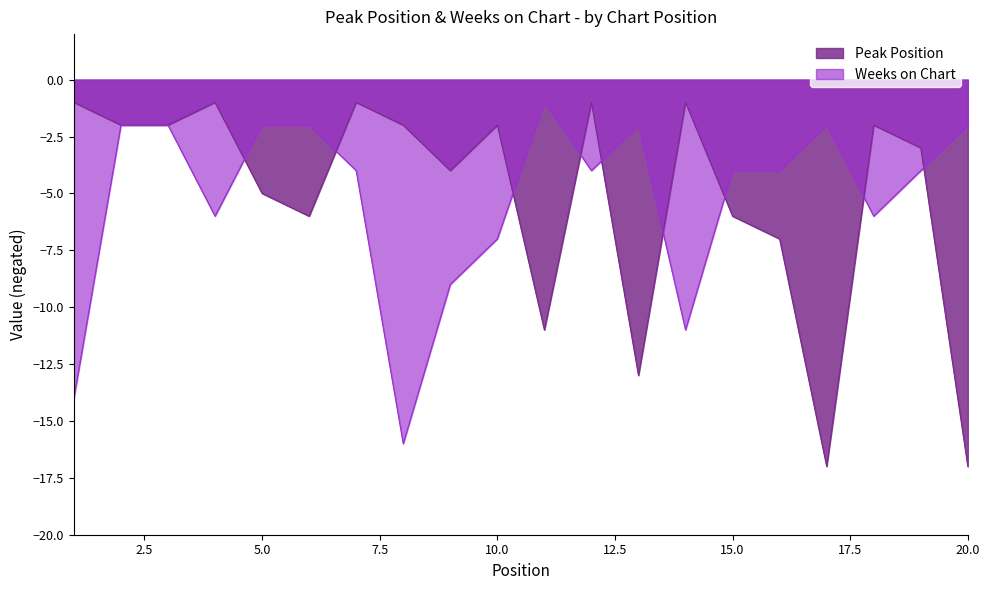

Reading left to right, what are all the values shown in this chart?

Peak Position: 1=-1	2=-2	3=-2	4=-1	5=-5	6=-6	7=-1	8=-2	9=-4	10=-2	11=-11	12=-1	13=-13	14=-1	15=-6	16=-7	17=-17	18=-2	19=-3	20=-17
Weeks on Chart: 1=-14	2=-2	3=-2	4=-6	5=-2	6=-2	7=-4	8=-16	9=-9	10=-7	11=-1	12=-4	13=-2	14=-11	15=-4	16=-4	17=-2	18=-6	19=-4	20=-2